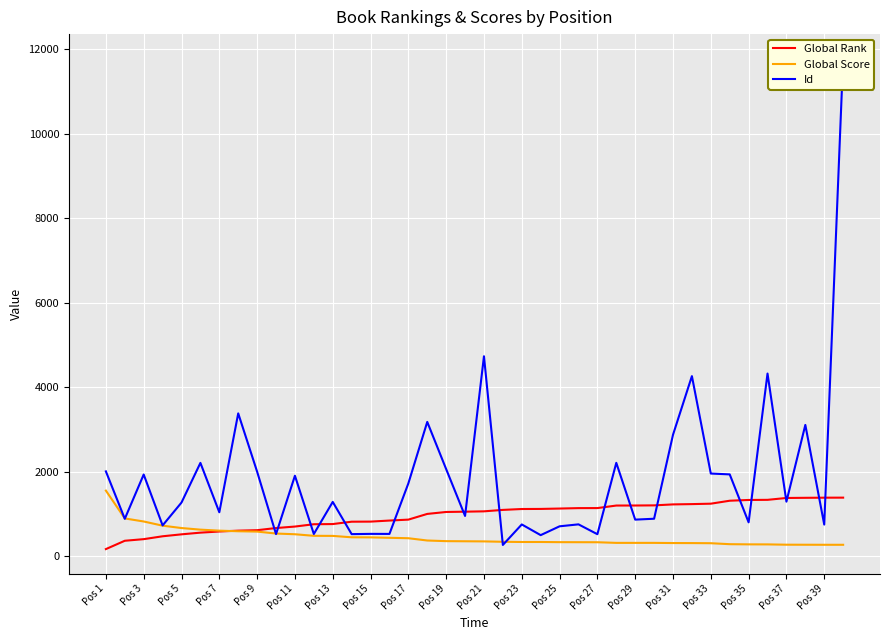

What is the highest value of the Global Score series?

1555